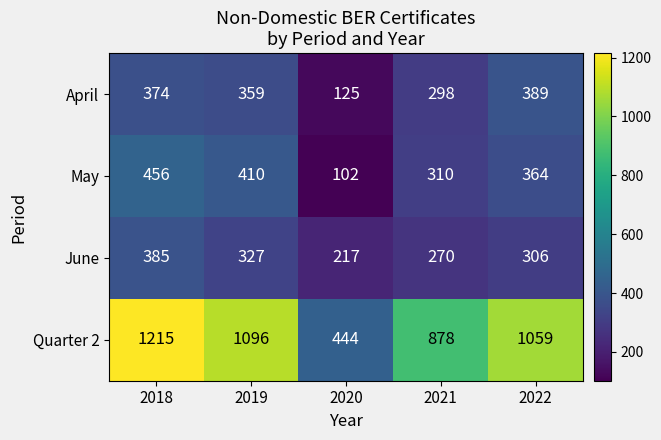

Is it true that June equals 155 at 2022?

False